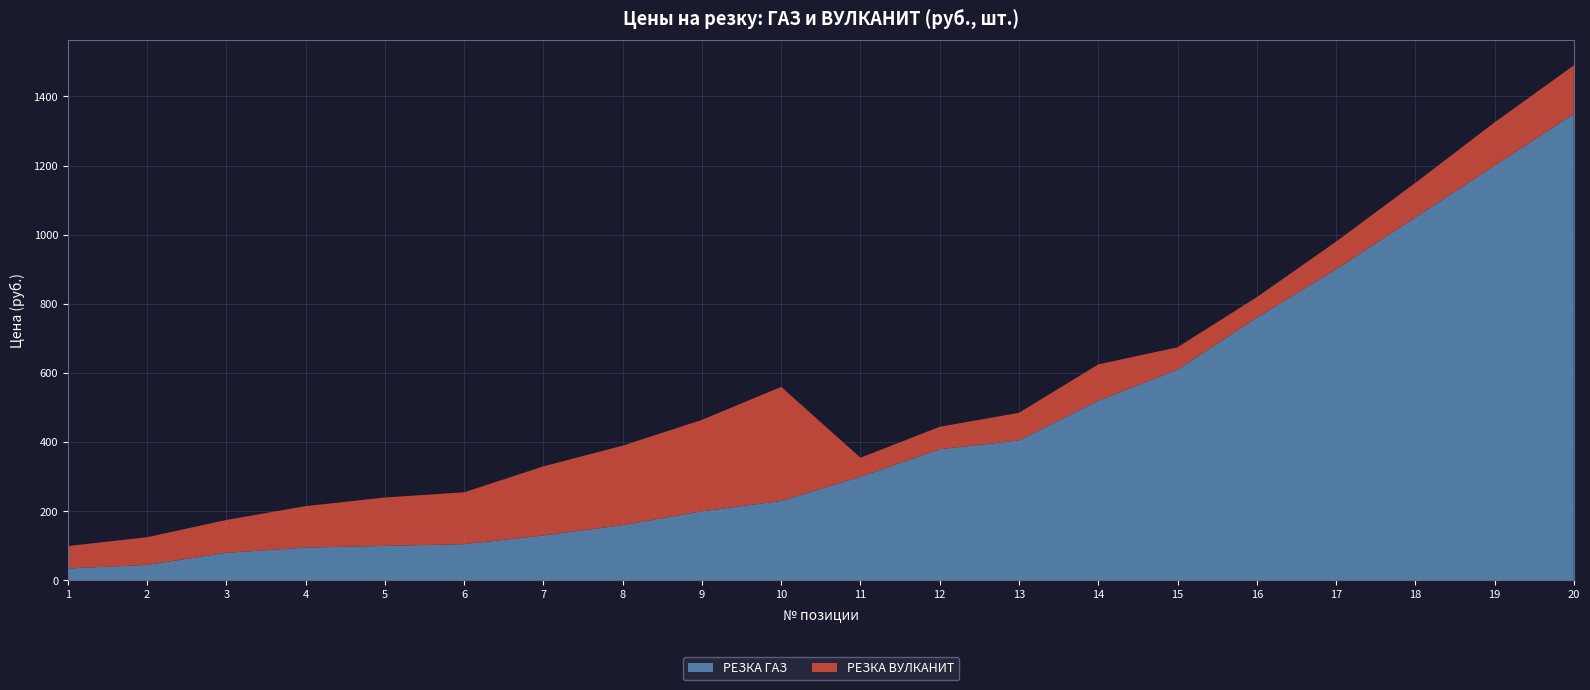

Reading left to right, what are all the values shown in this chart?

РЕЗКА ГАЗ: 1=34.5	2=45.0	3=80.0	4=95.0	5=100.0	6=105.0	7=130.0	8=160.0	9=200.0	10=230.0	11=300.0	12=379.5	13=405.0	14=520.0	15=609.5	16=760.0	17=900.0	18=1050.0	19=1200.0	20=1350.0
РЕЗКА ВУЛКАНИТ: 1=65.0	2=80.0	3=95.0	4=120.0	5=140.0	6=150.0	7=200.0	8=230.0	9=264.5	10=330.0	11=55.0	12=65.0	13=80.0	14=105.0	15=65.0	16=59.5	17=80.0	18=100.0	19=125.0	20=140.0